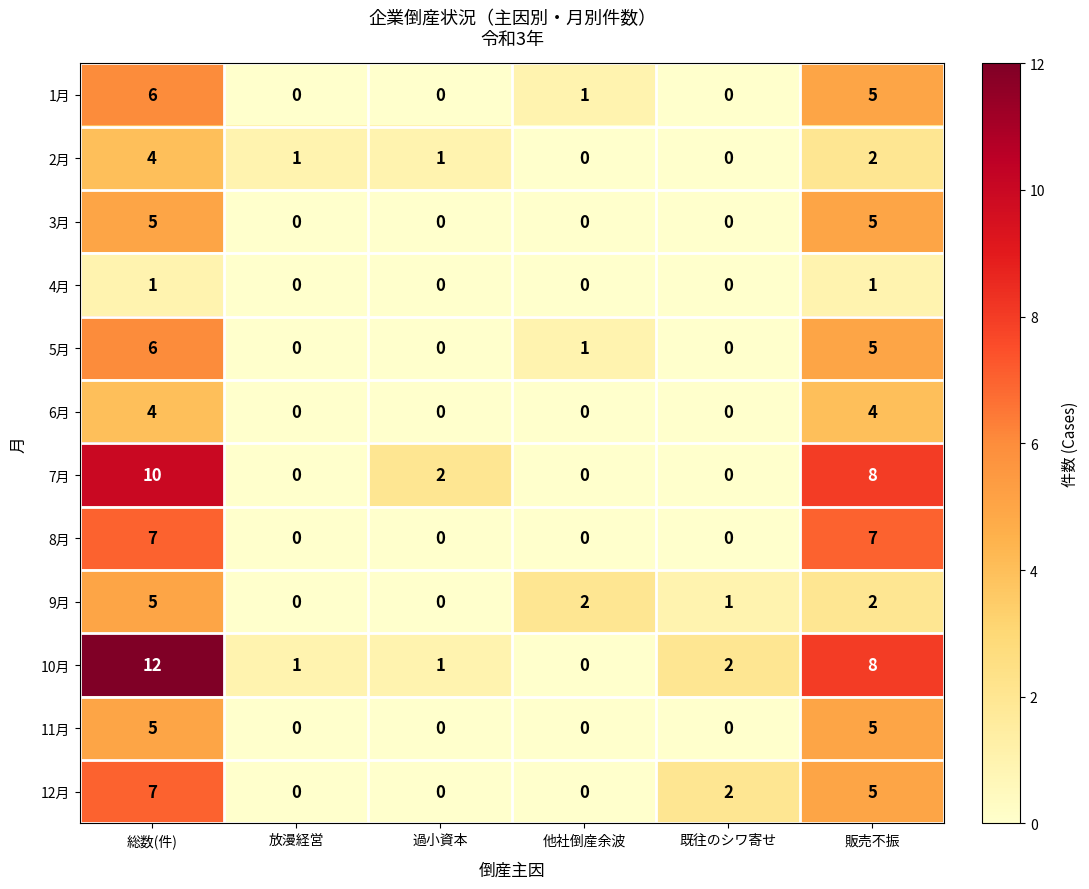

True or false: 4月 has a value of 2 at 総数(件).

False